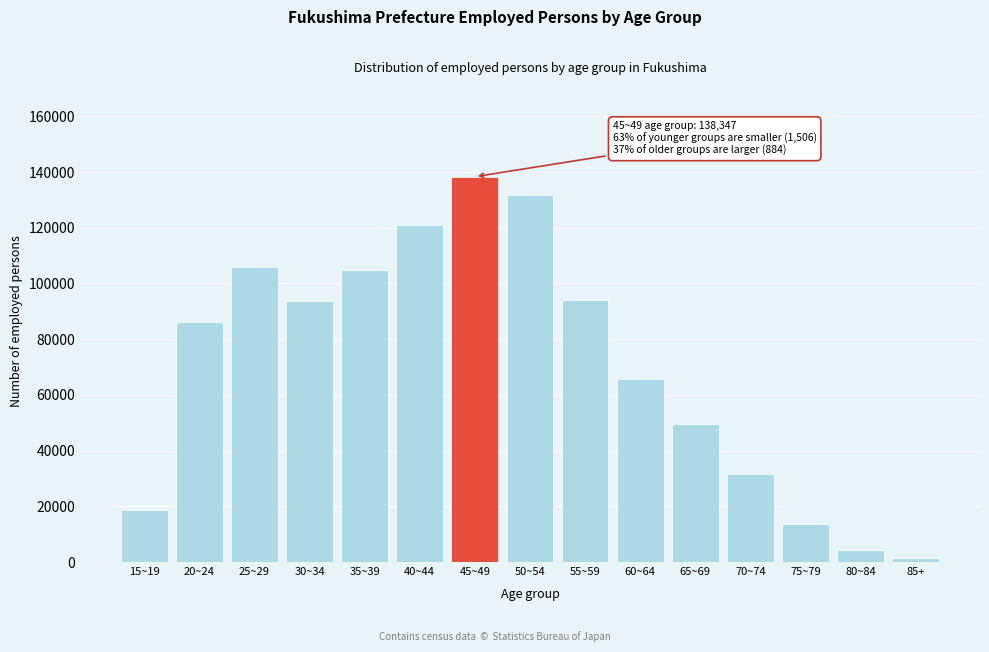

Is it true that the value at 15~19 is 31393?

False